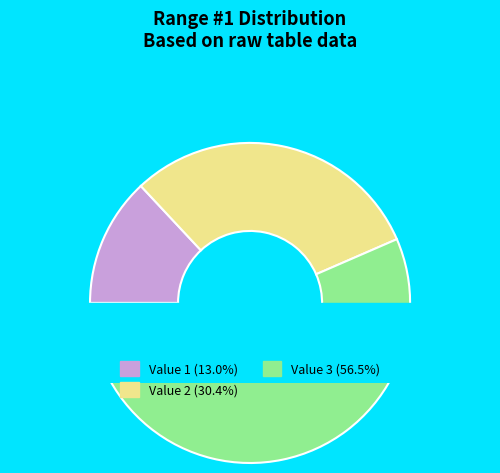

Which slice is the largest?

Value 3